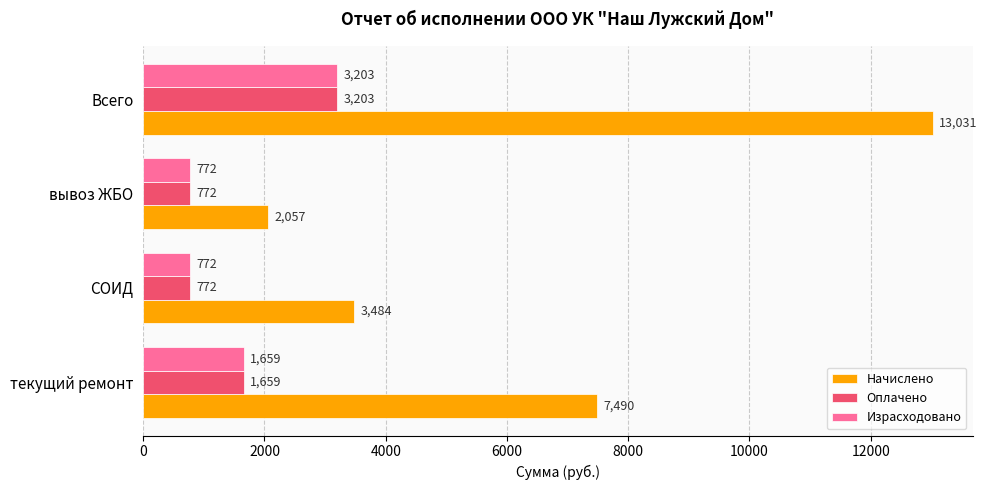

What is the average value of the Начислено series?

6516